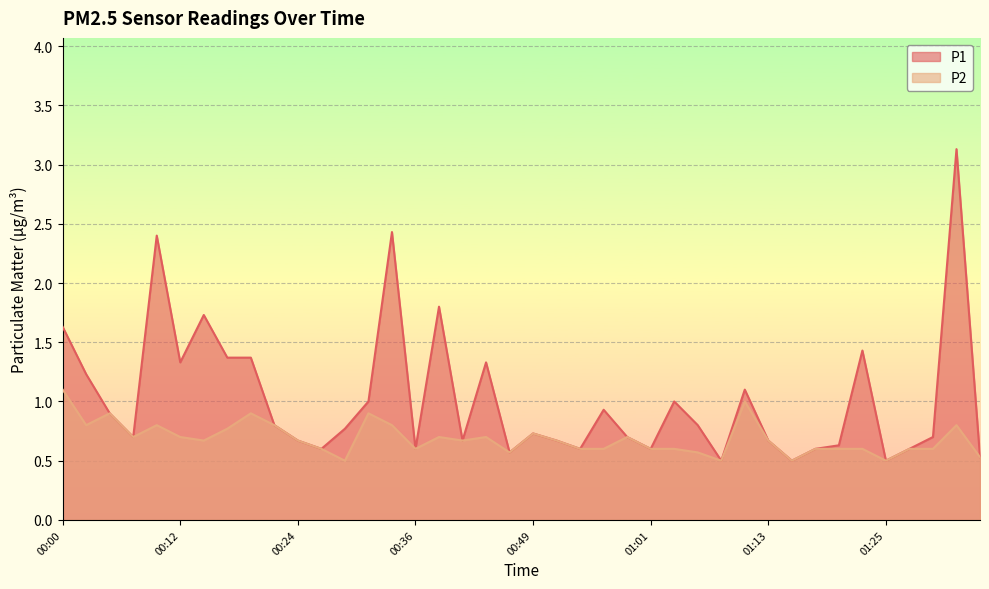

Reading left to right, what are all the values shown in this chart?

P1: 00:00=1.6	00:02=1.2	00:05=0.9	00:07=0.7	00:10=2.4	00:12=1.3	00:15=1.7	00:17=1.4	00:19=1.4	00:22=0.8	00:24=0.7	00:27=0.6	00:29=0.8	00:32=1.0	00:34=2.4	00:36=0.6	00:39=1.8	00:41=0.7	00:44=1.3	00:46=0.6	00:49=0.7	00:51=0.7	00:54=0.6	00:56=0.9	00:58=0.7	01:01=0.6	01:03=1.0	01:06=0.8	01:08=0.5	01:11=1.1	01:13=0.7	01:16=0.5	01:18=0.6	01:20=0.6	01:23=1.4	01:25=0.5	01:28=0.6	01:30=0.7	01:33=3.1	01:35=0.5
P2: 00:00=1.1	00:02=0.8	00:05=0.9	00:07=0.7	00:10=0.8	00:12=0.7	00:15=0.7	00:17=0.8	00:19=0.9	00:22=0.8	00:24=0.7	00:27=0.6	00:29=0.5	00:32=0.9	00:34=0.8	00:36=0.6	00:39=0.7	00:41=0.7	00:44=0.7	00:46=0.6	00:49=0.7	00:51=0.7	00:54=0.6	00:56=0.6	00:58=0.7	01:01=0.6	01:03=0.6	01:06=0.6	01:08=0.5	01:11=1.0	01:13=0.7	01:16=0.5	01:18=0.6	01:20=0.6	01:23=0.6	01:25=0.5	01:28=0.6	01:30=0.6	01:33=0.8	01:35=0.5